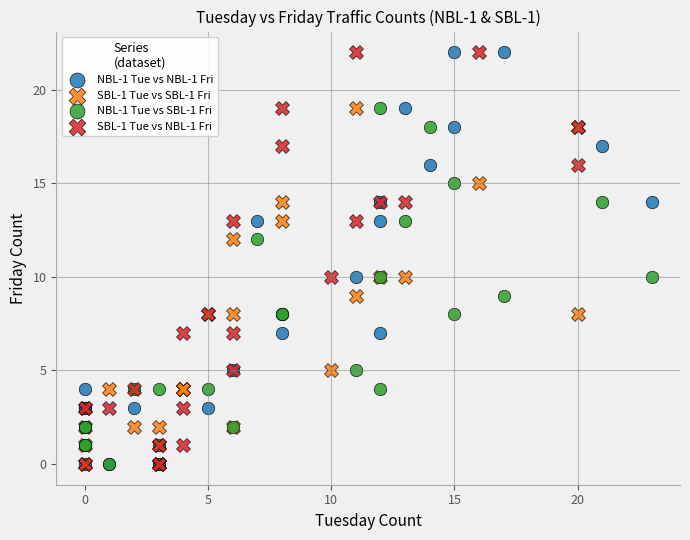

What are all the series names shown in the legend?

NBL-1 Tue vs NBL-1 Fri, SBL-1 Tue vs SBL-1 Fri, NBL-1 Tue vs SBL-1 Fri, SBL-1 Tue vs NBL-1 Fri